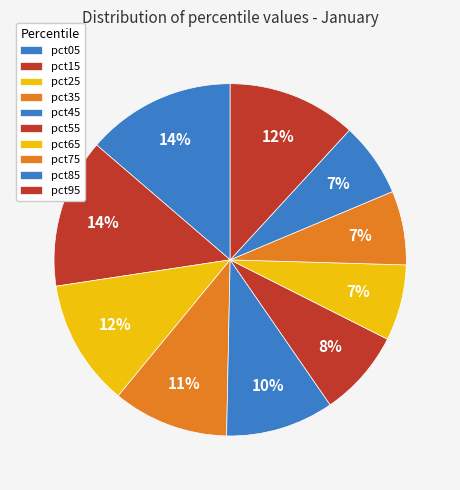

How many segments does this pie chart have?

10